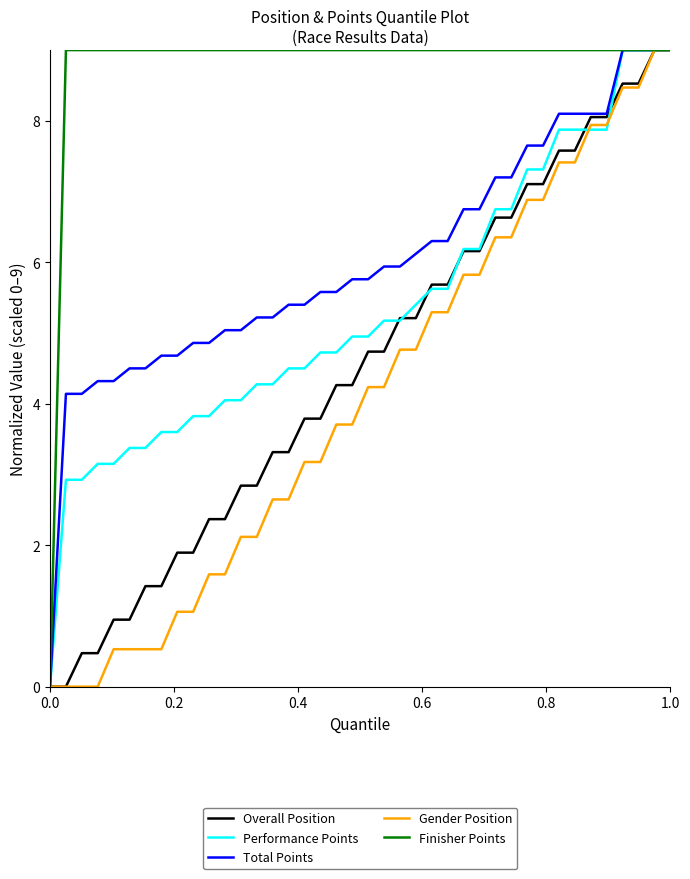

What is the maximum value shown in the chart?

9.0